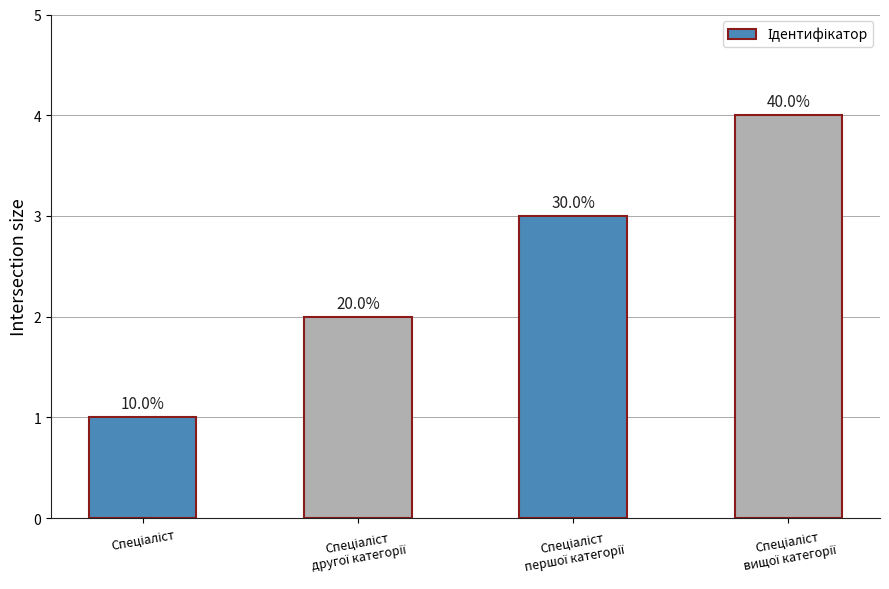

Approximately how many times larger is the value at Спеціаліст compared to Спеціаліст
другої категорії?

0.5